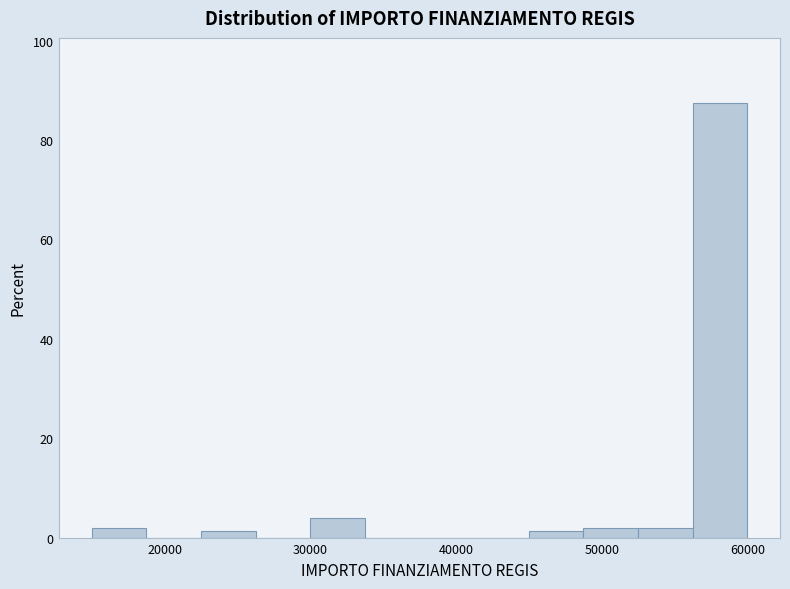

Around what value on the x-axis is the tallest bar? Give the approximate position of its centre, as read against the axis.

58000